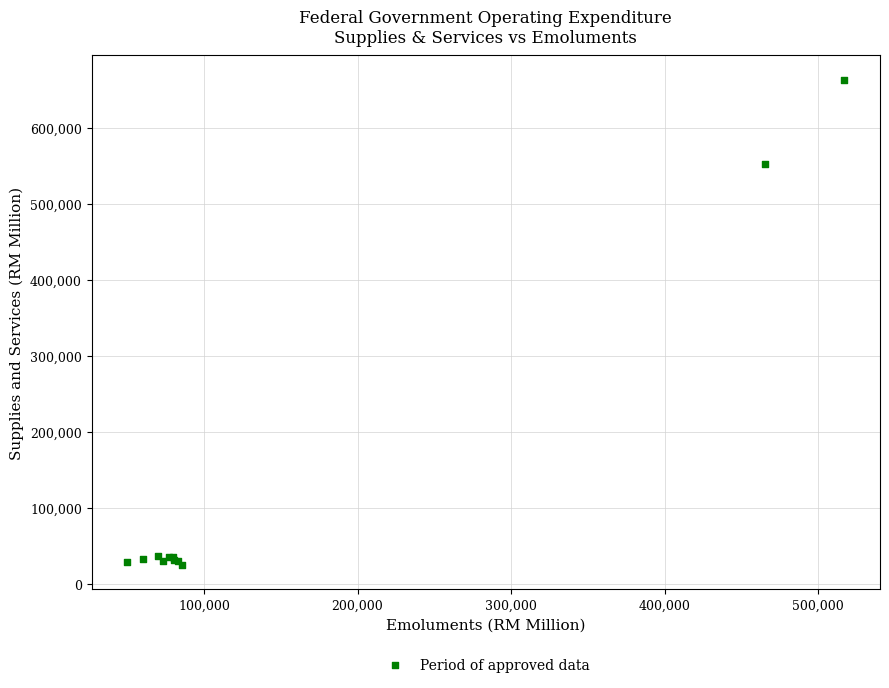

What Y value in the scatter plot is closest to 343968?

552518.1